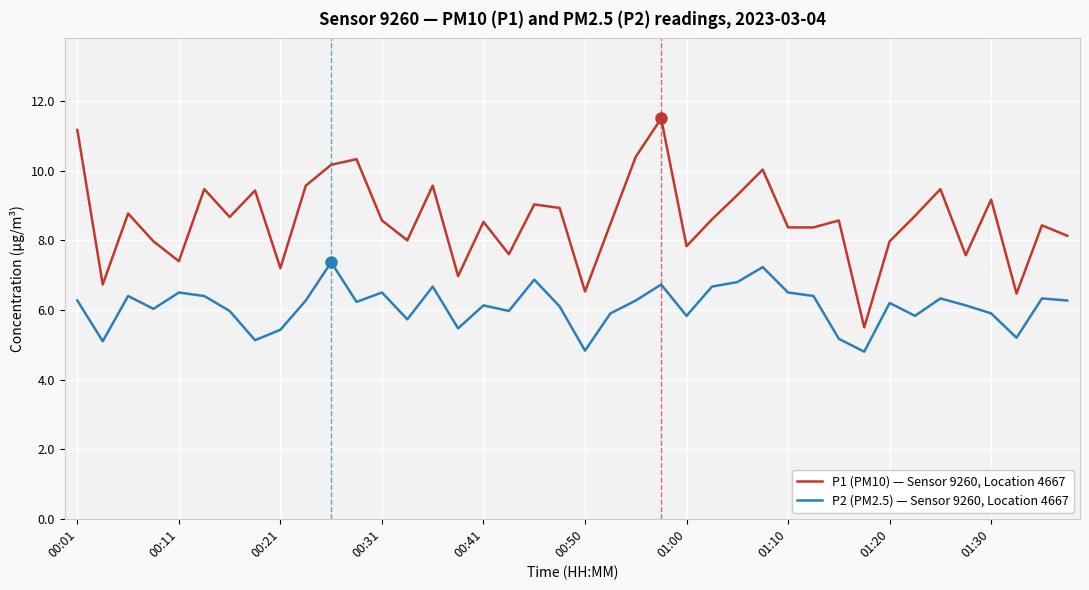

True or false: P2 (PM2.5) — Sensor 9260, Location 4667 and P1 (PM10) — Sensor 9260, Location 4667 cross at least once.

False